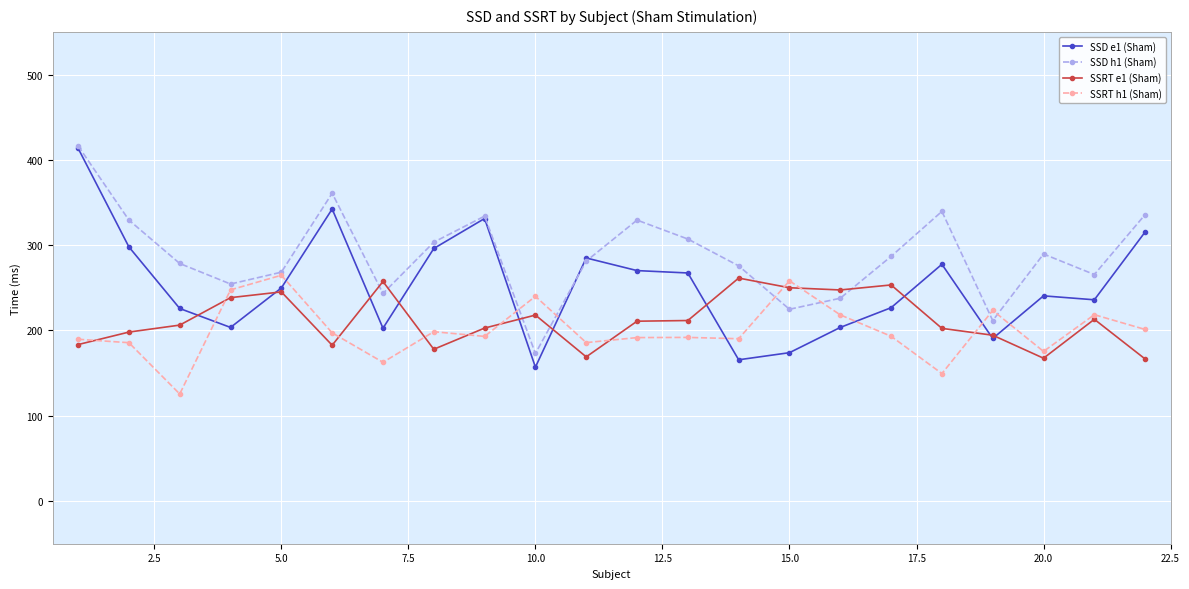

What is the value of the SSD e1 (Sham) point at the 22nd from the left?

315.5